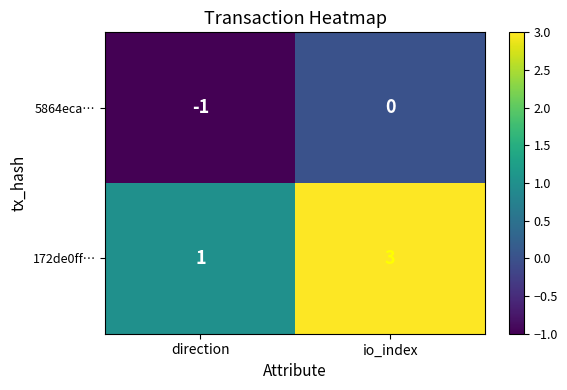

What is the sum of the 172de0ff… values at direction and io_index?

4